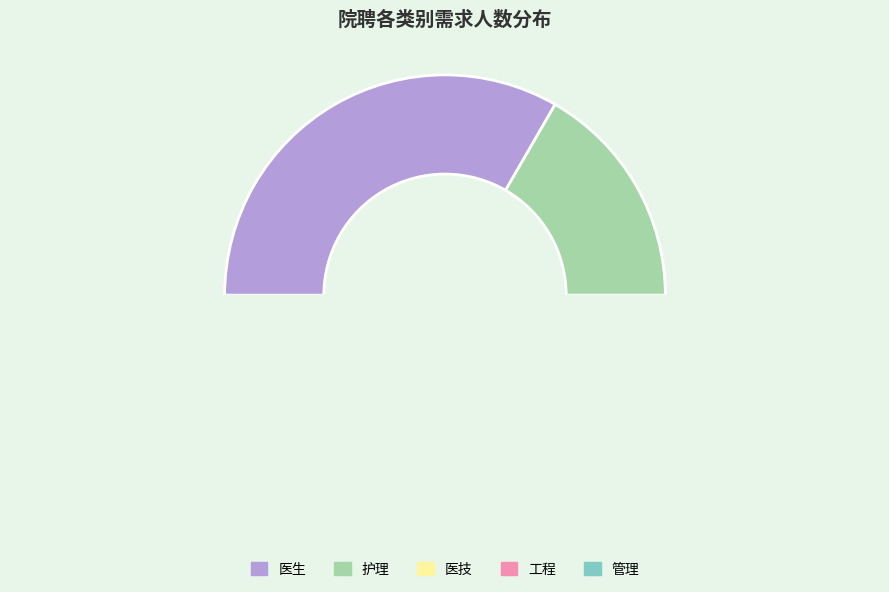

How many slices are in this pie chart?

5